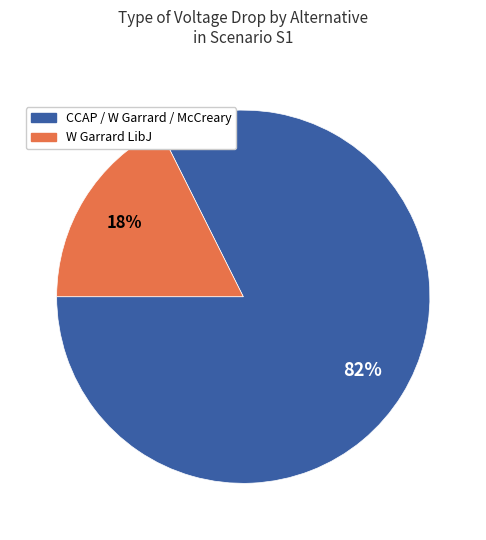

To the nearest percent, what is the average slice percentage?

50%